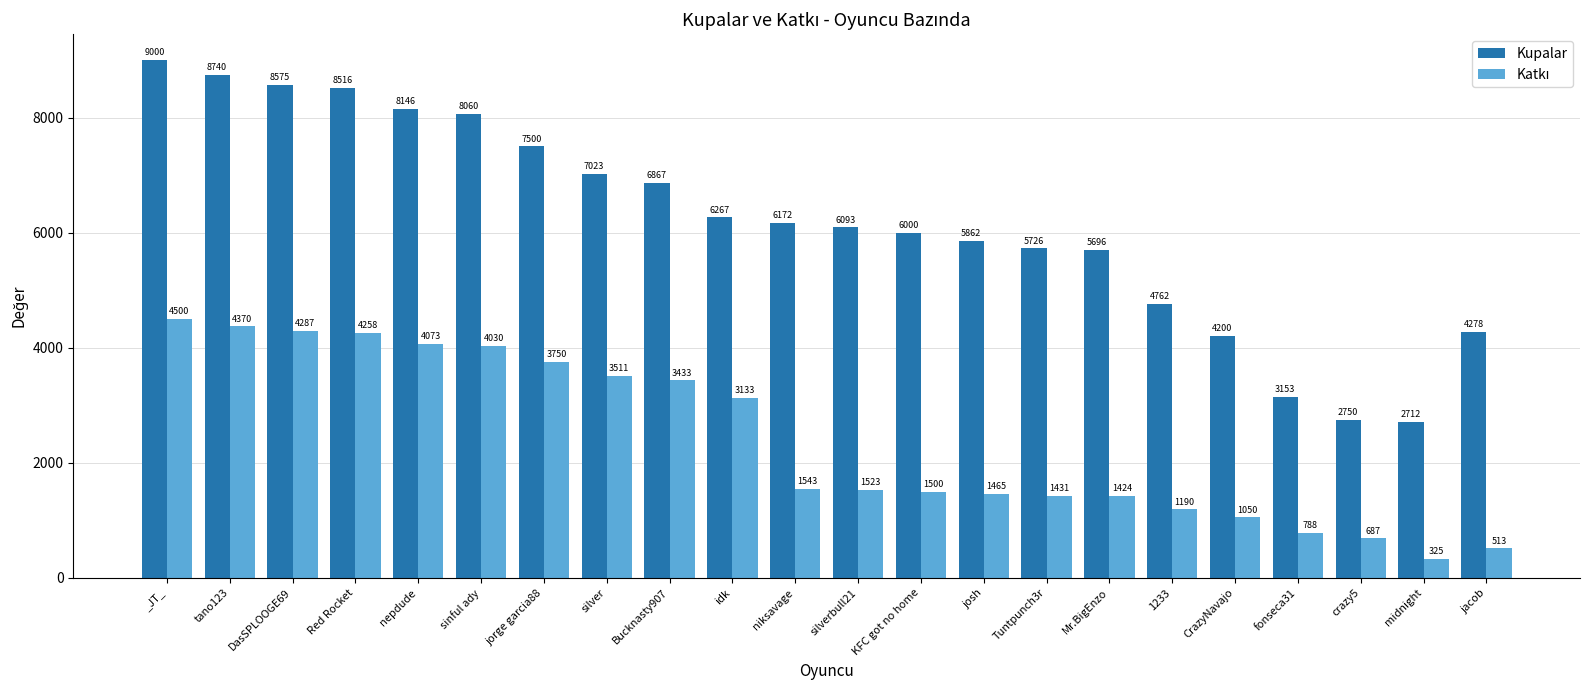

What is the label of the 17th bar from the left?

1233